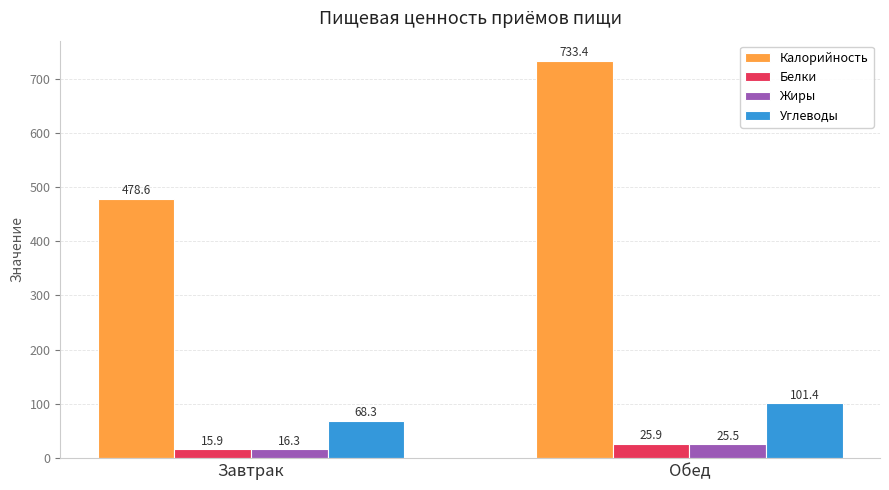

True or false: Углеводы has a value of 68.3 at Завтрак.

True